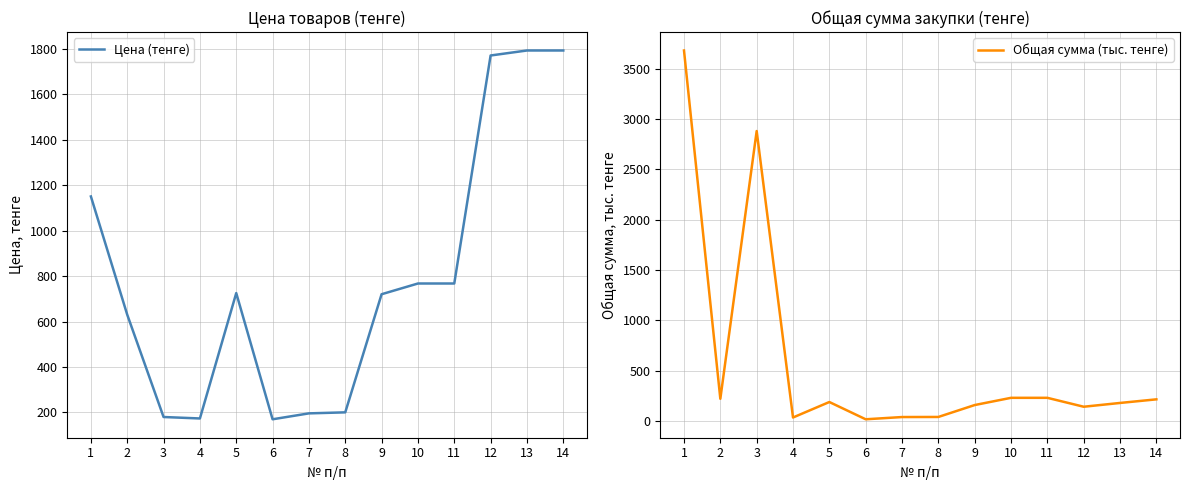

Reading left to right, transcribe all the data shown in this chart.

Цена (тенге): 1=1150.0	2=630.0	3=180.0	4=173.6	5=725.0	6=170.0	7=196.0	8=200.5	9=720.0	10=767.2	11=767.2	12=1770.0	13=1792.0	14=1792.0
Общая сумма (тыс. тенге): 1=3680.0	2=220.5	3=2880.0	4=34.7	5=188.5	6=17.0	7=39.2	8=40.1	9=158.4	10=230.2	11=230.2	12=141.6	13=179.2	14=215.0